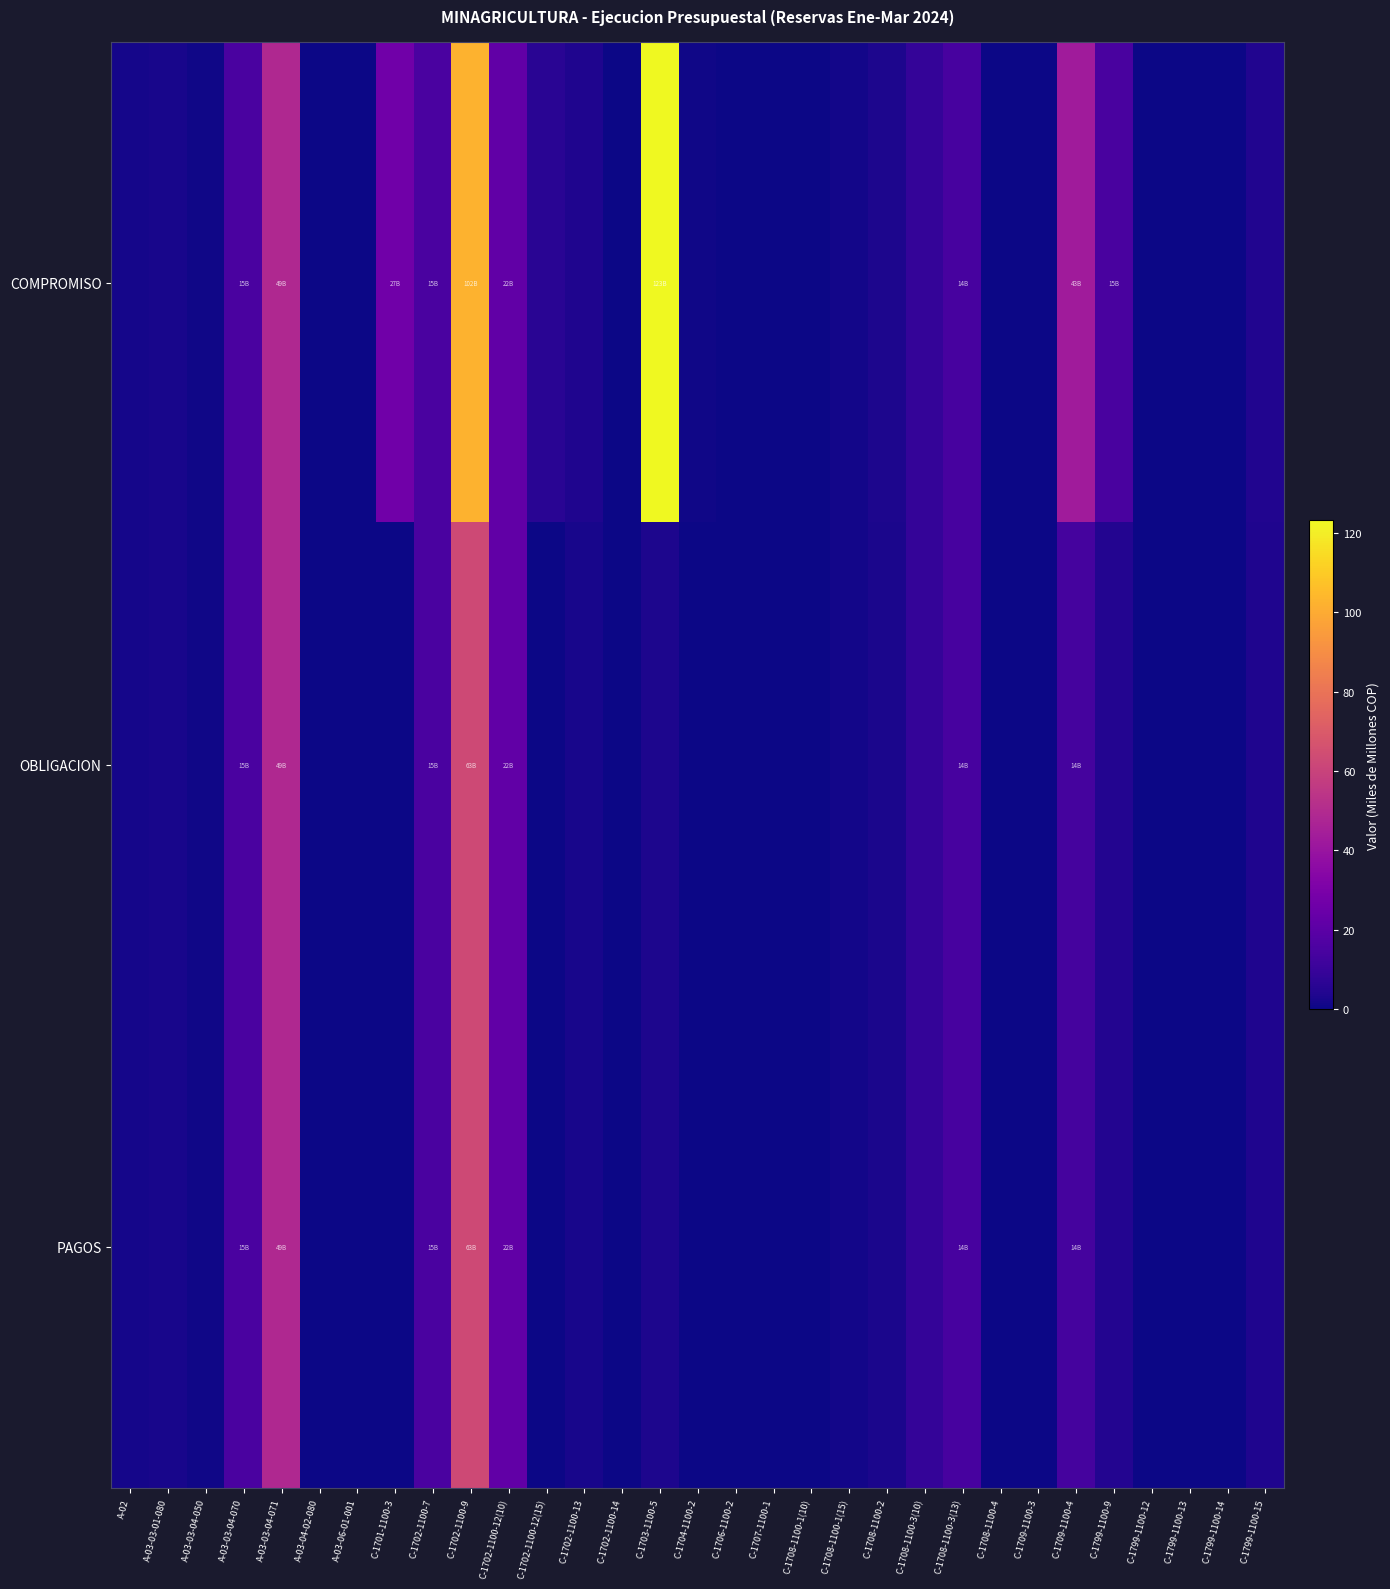

Reading left to right, extract all data points from this chart.

COMPROMISO: A-02=1.7	A-03-03-01-080=2.1	A-03-03-04-050=0.9	A-03-03-04-070=15.2	A-03-03-04-071=48.7	A-03-04-02-080=0.0	A-03-06-01-001=0.2	C-1701-1100-3=26.6	C-1702-1100-7=15.3	C-1702-1100-9=102.1	C-1702-1100-12(10)=21.7	C-1702-1100-12(15)=6.2	C-1702-1100-13=3.8	C-1702-1100-14=0.2	C-1703-1100-5=123.1	C-1704-1100-2=0.7	C-1706-1100-2=0.0	C-1707-1100-1=0.0	C-1708-1100-1(10)=0.0	C-1708-1100-1(15)=1.4	C-1708-1100-2=3.2	C-1708-1100-3(10)=9.1	C-1708-1100-3(13)=14.1	C-1708-1100-4=0.1	C-1709-1100-3=0.0	C-1709-1100-4=43.1	C-1799-1100-9=14.9	C-1799-1100-12=0.0	C-1799-1100-13=0.1	C-1799-1100-14=0.4	C-1799-1100-15=4.0
OBLIGACION: A-02=1.7	A-03-03-01-080=2.1	A-03-03-04-050=0.9	A-03-03-04-070=15.2	A-03-03-04-071=48.7	A-03-04-02-080=0.0	A-03-06-01-001=0.2	C-1701-1100-3=0.4	C-1702-1100-7=15.3	C-1702-1100-9=62.9	C-1702-1100-12(10)=21.7	C-1702-1100-12(15)=0.0	C-1702-1100-13=2.0	C-1702-1100-14=0.2	C-1703-1100-5=3.2	C-1704-1100-2=0.2	C-1706-1100-2=0.0	C-1707-1100-1=0.0	C-1708-1100-1(10)=0.0	C-1708-1100-1(15)=1.4	C-1708-1100-2=2.6	C-1708-1100-3(10)=8.7	C-1708-1100-3(13)=14.1	C-1708-1100-4=0.0	C-1709-1100-3=0.0	C-1709-1100-4=13.8	C-1799-1100-9=4.3	C-1799-1100-12=0.0	C-1799-1100-13=0.1	C-1799-1100-14=0.4	C-1799-1100-15=3.5
PAGOS: A-02=1.7	A-03-03-01-080=2.1	A-03-03-04-050=0.9	A-03-03-04-070=15.2	A-03-03-04-071=48.7	A-03-04-02-080=0.0	A-03-06-01-001=0.2	C-1701-1100-3=0.4	C-1702-1100-7=15.3	C-1702-1100-9=62.9	C-1702-1100-12(10)=21.7	C-1702-1100-12(15)=0.0	C-1702-1100-13=2.0	C-1702-1100-14=0.2	C-1703-1100-5=3.2	C-1704-1100-2=0.2	C-1706-1100-2=0.0	C-1707-1100-1=0.0	C-1708-1100-1(10)=0.0	C-1708-1100-1(15)=1.4	C-1708-1100-2=2.6	C-1708-1100-3(10)=8.7	C-1708-1100-3(13)=14.1	C-1708-1100-4=0.0	C-1709-1100-3=0.0	C-1709-1100-4=13.8	C-1799-1100-9=4.3	C-1799-1100-12=0.0	C-1799-1100-13=0.1	C-1799-1100-14=0.4	C-1799-1100-15=3.5